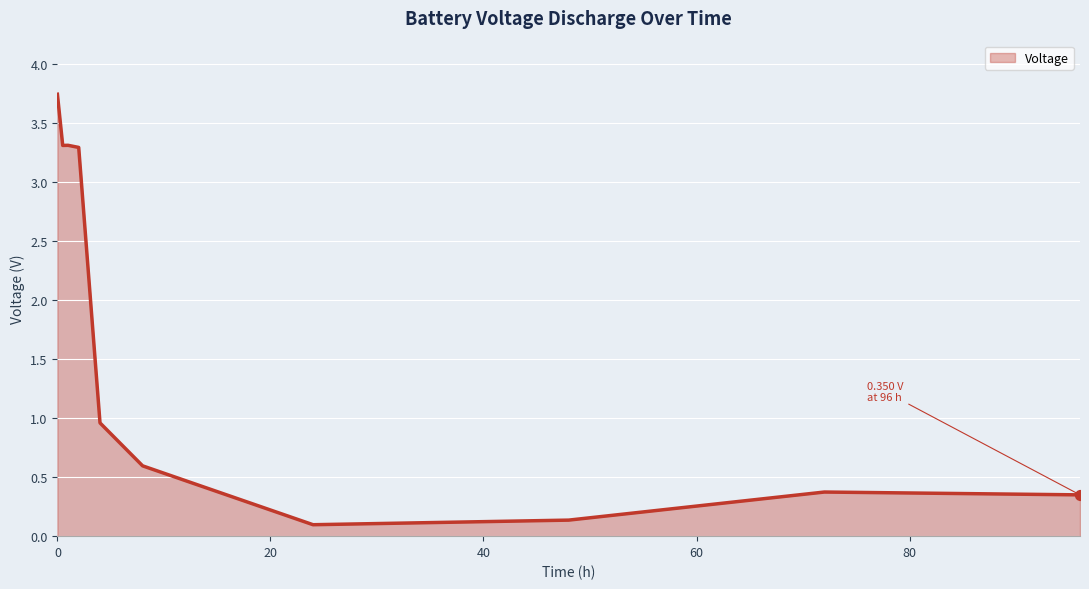

What is the difference between the maximum and minimum values?

3.6